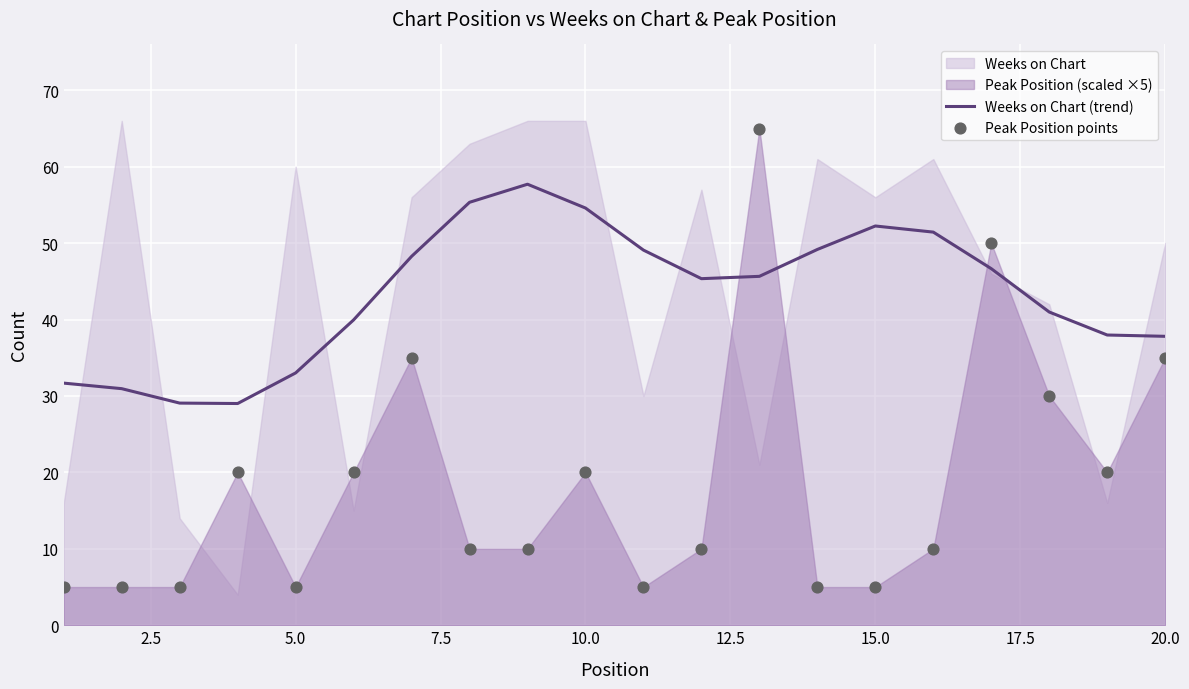

What is the lowest value of the Weeks on Chart (trend) series?

29.0